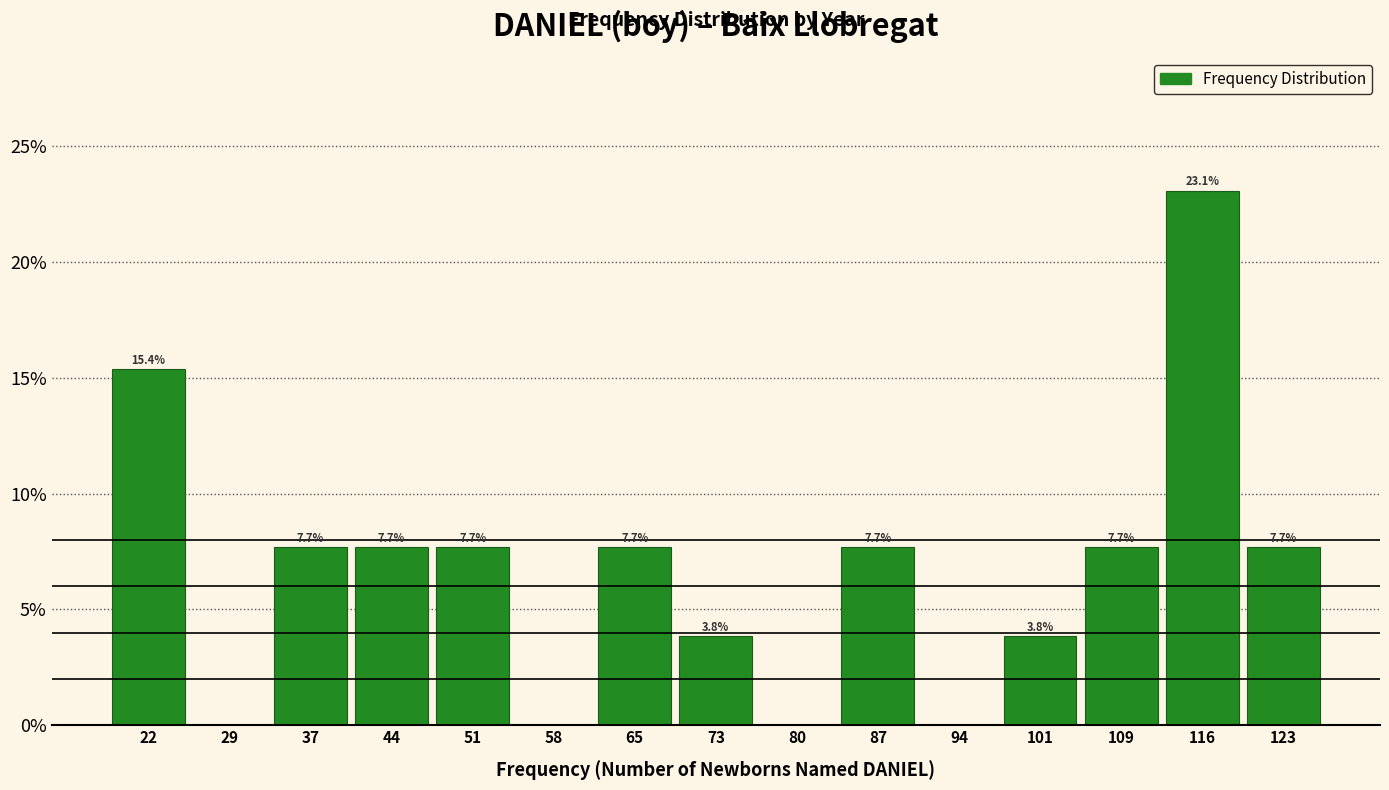

Over which range of the x-axis is the bar tallest?

112.6 to 119.8